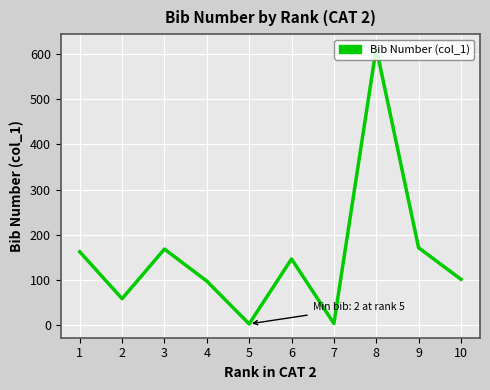

How many interior local peaks (higher than both neighbors) does the data have?

3